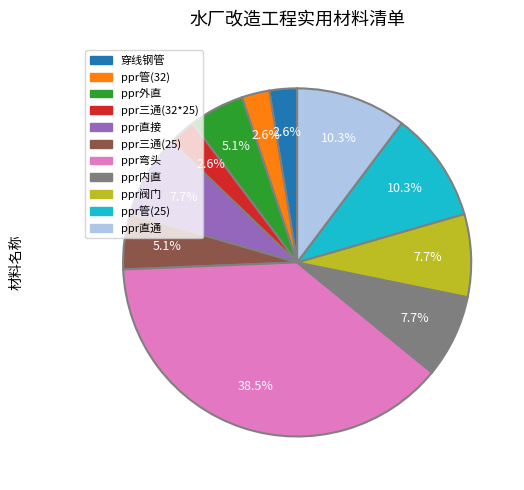

Count the number of slices in the pie.

11